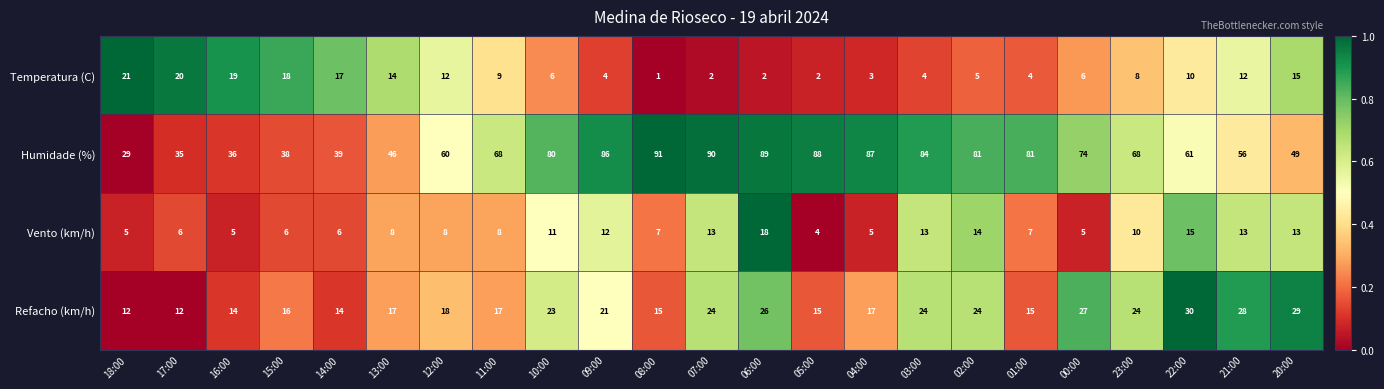

At which category is the sum across all series the highest?

06:00